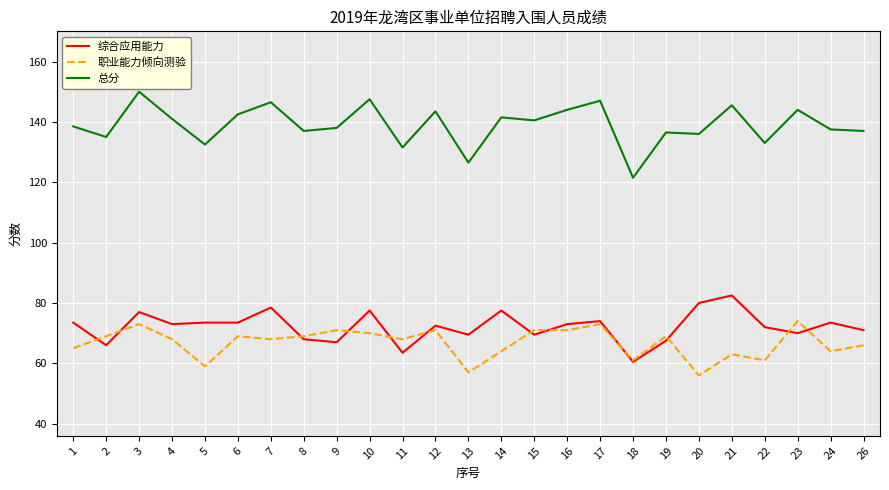

The 综合应用能力 series shows 43.0 at 2. True or false?

False